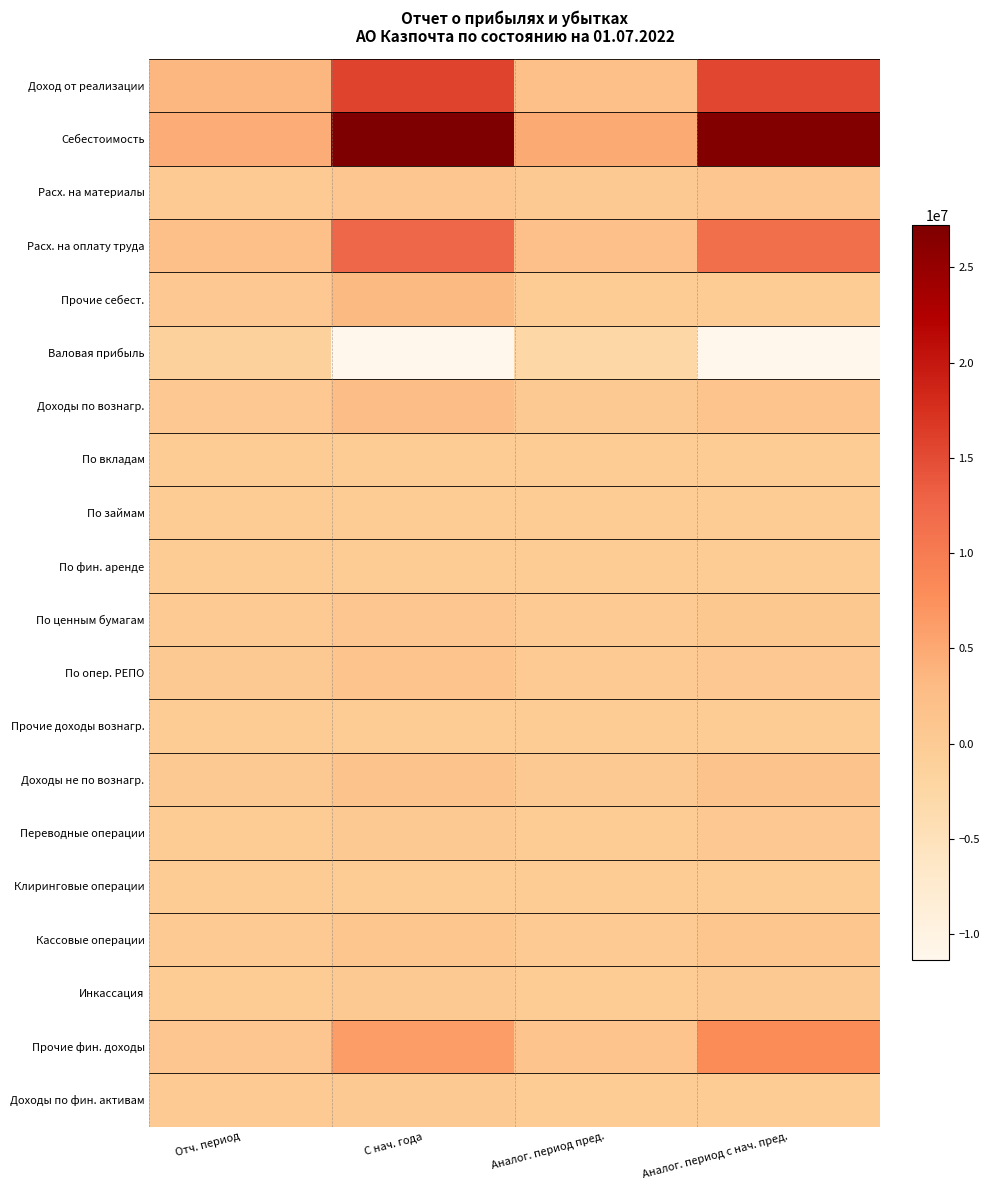

Rank the series at Аналог. период с нач. пред. from lowest to highest value.

Валовая прибыль, Прочие себест., По займам, По фин. аренде, Клиринговые операции, По вкладам, Прочие доходы вознагр., Доходы по фин. активам, Инкассация, Переводные операции, По опер. РЕПО, По ценным бумагам, Кассовые операции, Расх. на материалы, Доходы по вознагр., Доходы не по вознагр., Прочие фин. доходы, Расх. на оплату труда, Доход от реализации, Себестоимость